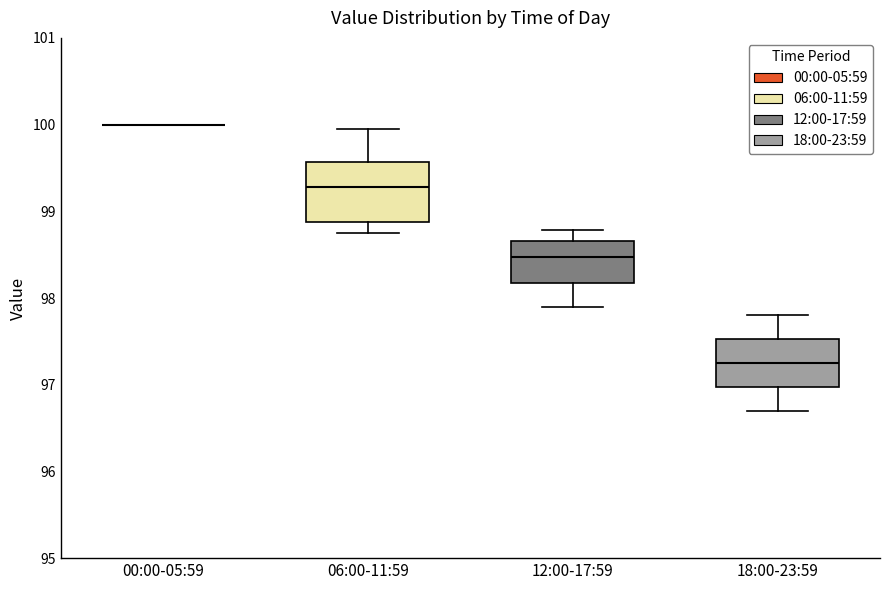

Comparing the boxes themselves (not the whiskers), which one is the tallest?

06:00-11:59